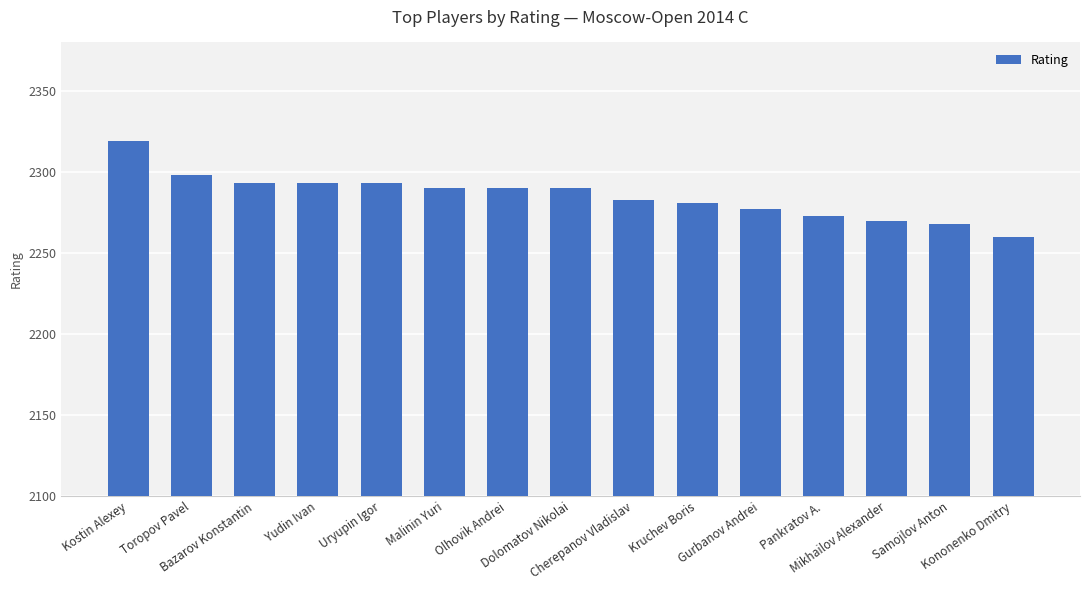

Which has a higher value, Yudin Ivan or Kononenko Dmitry?

Yudin Ivan